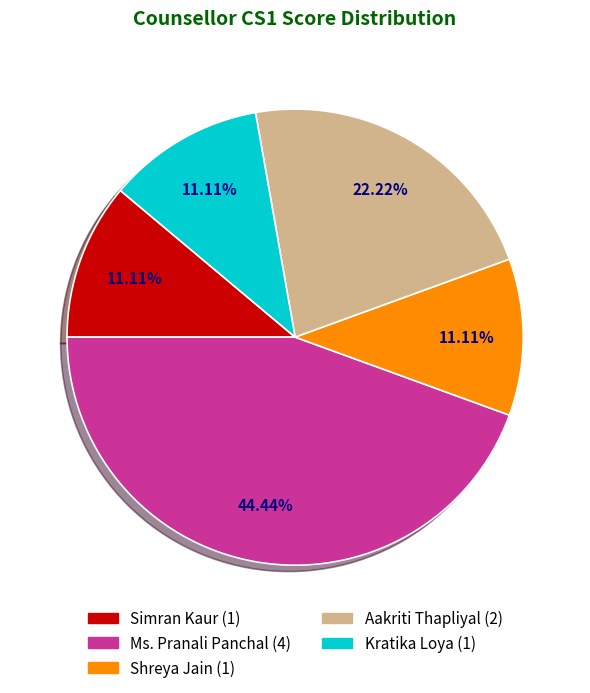

Count the number of slices in the pie.

5